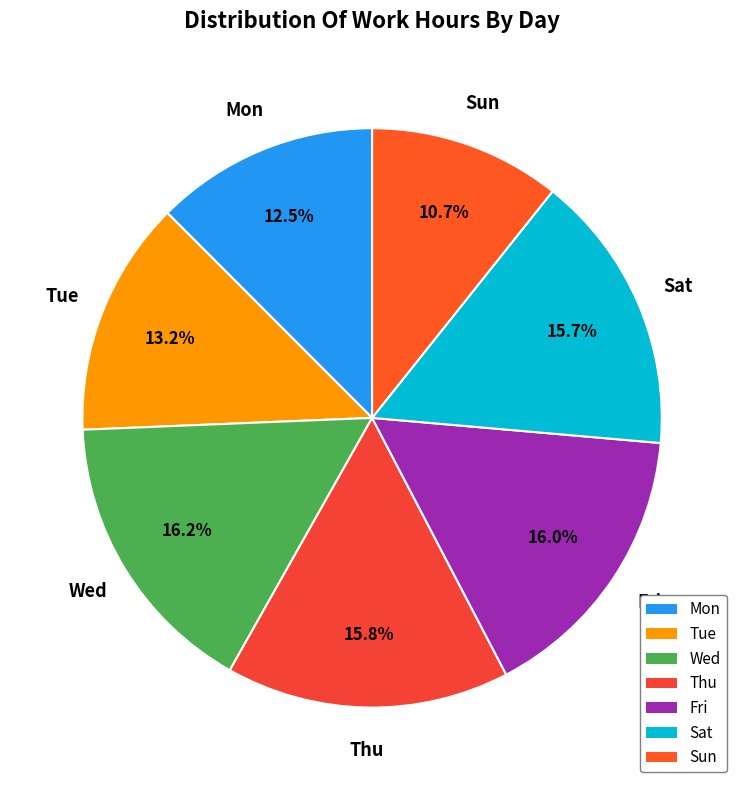

To the nearest percent, what is the difference between the Mon and Wed slice percentages?

4%